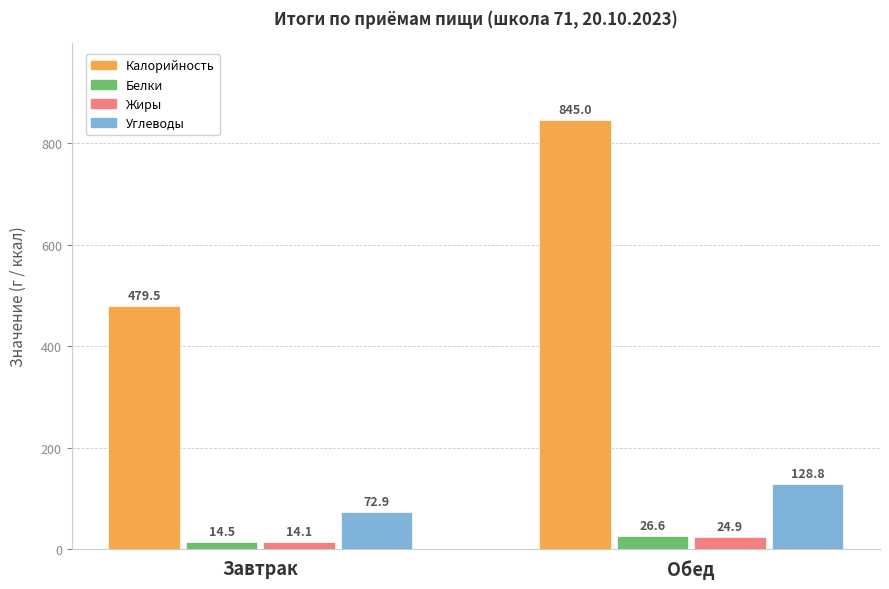

What is the spread (max minus min) of values at Завтрак?

465.4